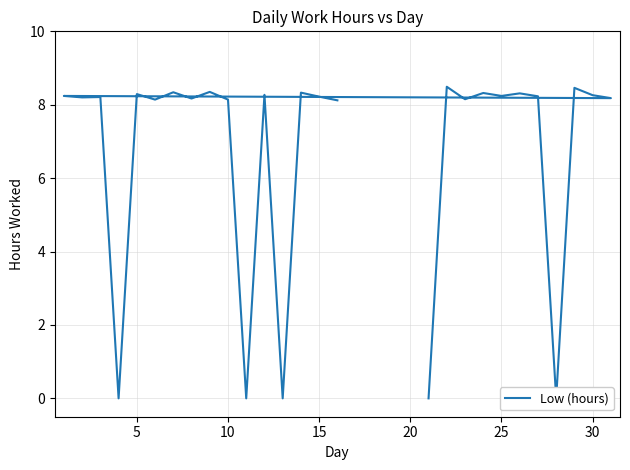

What is the greatest value displayed?

8.5